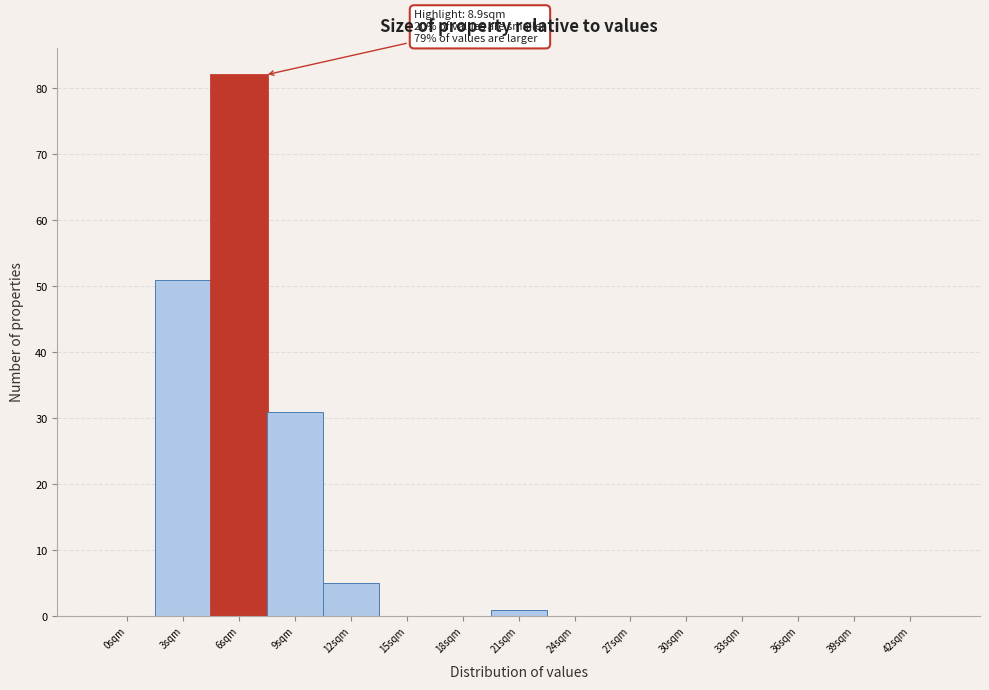

Reading left to right, what are all the values shown in this chart?

0sqm=0	3sqm=51	6sqm=82	9sqm=31	12sqm=5	15sqm=0	18sqm=0	21sqm=1	24sqm=0	27sqm=0	30sqm=0	33sqm=0	36sqm=0	39sqm=0	42sqm=0